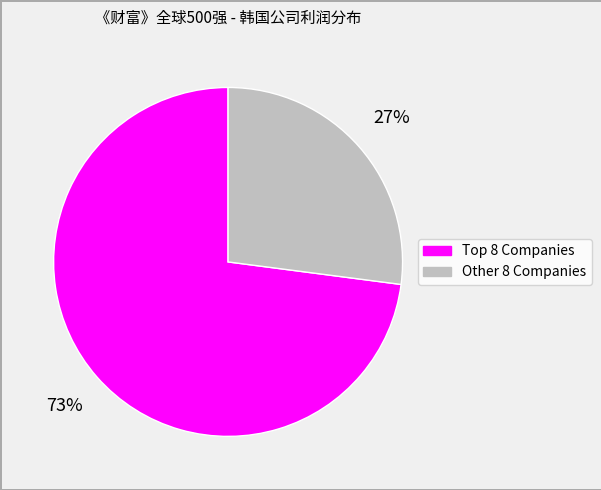

Is there a majority slice in this chart?

Yes